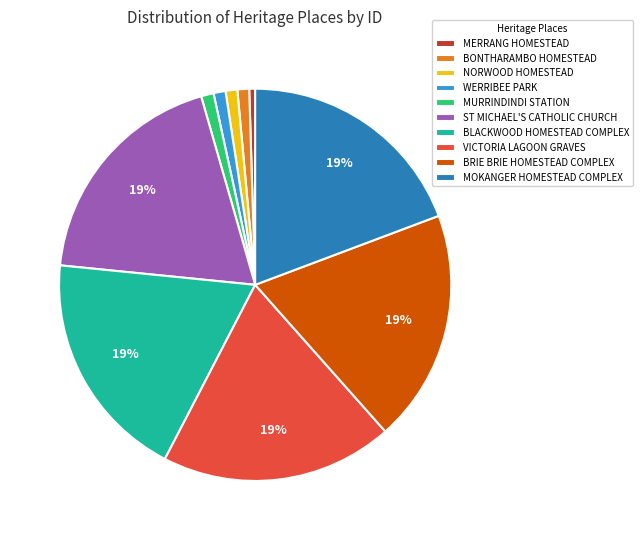

To the nearest percent, what portion does BLACKWOOD HOMESTEAD COMPLEX represent?

19%